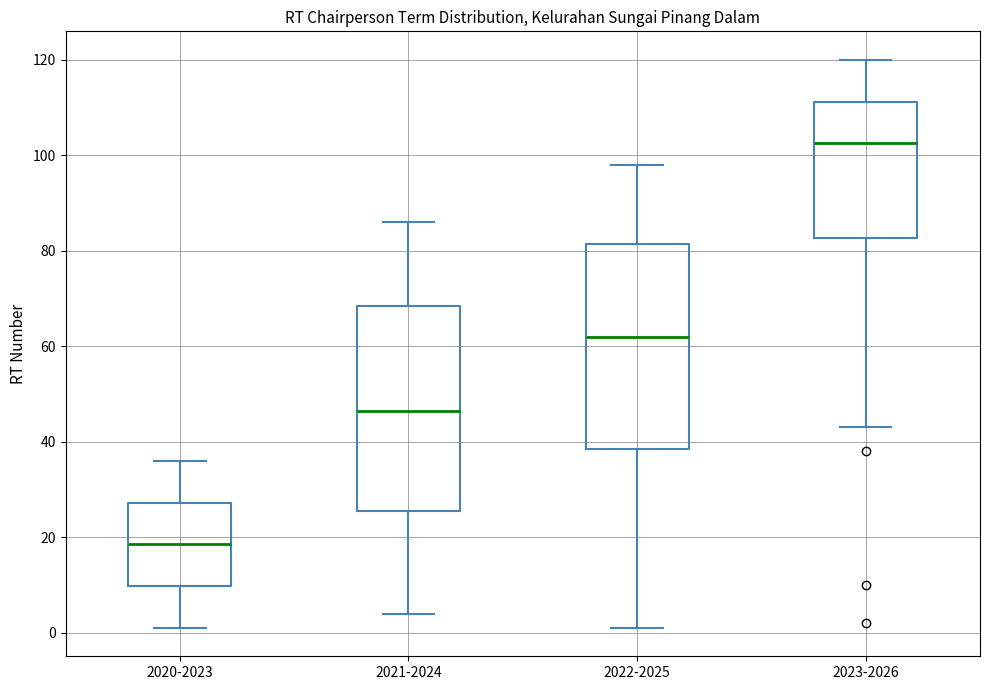

Reading left to right, transcribe this box plot: for each box, give where its median line is, the range the box spans, and where its two whiskers end, as read against the y-axis. The values are not printed on the chart, so give them approximately, as read against the axis.

2020-2023: median 18, box 10 to 28, whiskers 2 to 36
2021-2024: median 46, box 26 to 68, whiskers 4 to 86
2022-2025: median 62, box 38 to 82, whiskers 2 to 98
2023-2026: median 102, box 82 to 112, whiskers 44 to 120